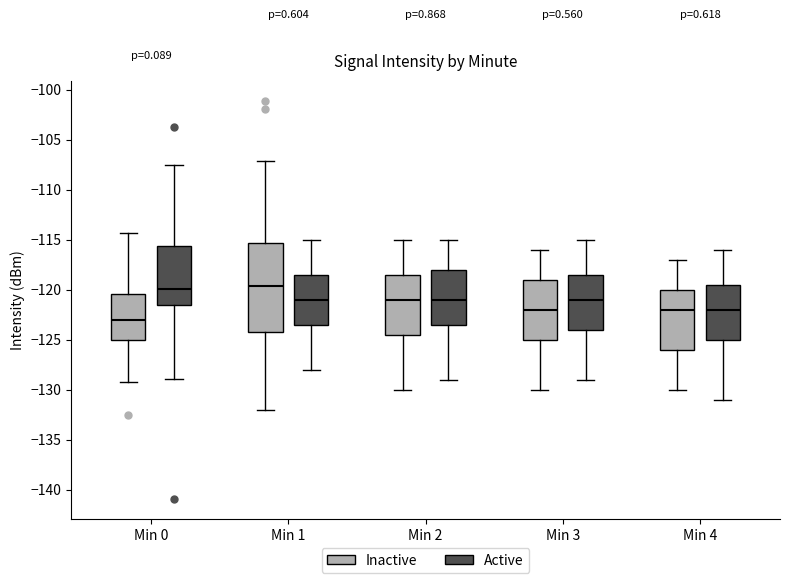

Reading left to right, transcribe this box plot: for each box, give where its median line is, the range the box spans, and where its two whiskers end, as read against the y-axis. The values are not printed on the chart, so give them approximately, as read against the axis.

Min 0 (Inactive): median -123.0, box -125.0 to -120.5, whiskers -129.5 to -114.5
Min 0 (Active): median -120.0, box -121.5 to -115.5, whiskers -129.0 to -107.5
Min 1 (Inactive): median -119.5, box -124.0 to -115.5, whiskers -132.0 to -107.0
Min 1 (Active): median -121.0, box -123.5 to -118.5, whiskers -128.0 to -115.0
Min 2 (Inactive): median -121.0, box -124.5 to -118.5, whiskers -130.0 to -115.0
Min 2 (Active): median -121.0, box -123.5 to -118.0, whiskers -129.0 to -115.0
Min 3 (Inactive): median -122.0, box -125.0 to -119.0, whiskers -130.0 to -116.0
Min 3 (Active): median -121.0, box -124.0 to -118.5, whiskers -129.0 to -115.0
Min 4 (Inactive): median -122.0, box -126.0 to -120.0, whiskers -130.0 to -117.0
Min 4 (Active): median -122.0, box -125.0 to -119.5, whiskers -131.0 to -116.0